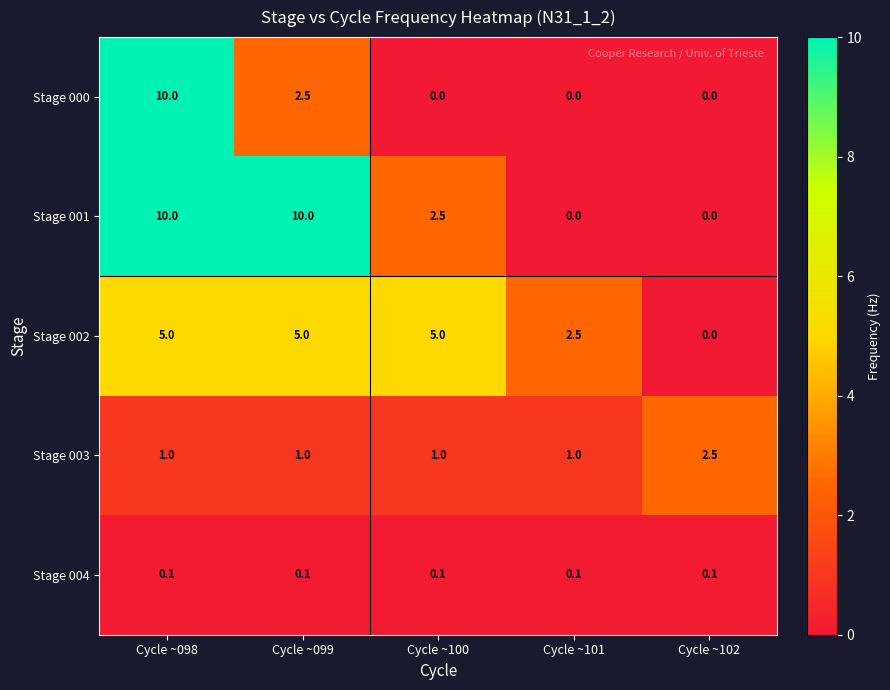

What is the difference between the highest and lowest values at Cycle ~101?

2.5